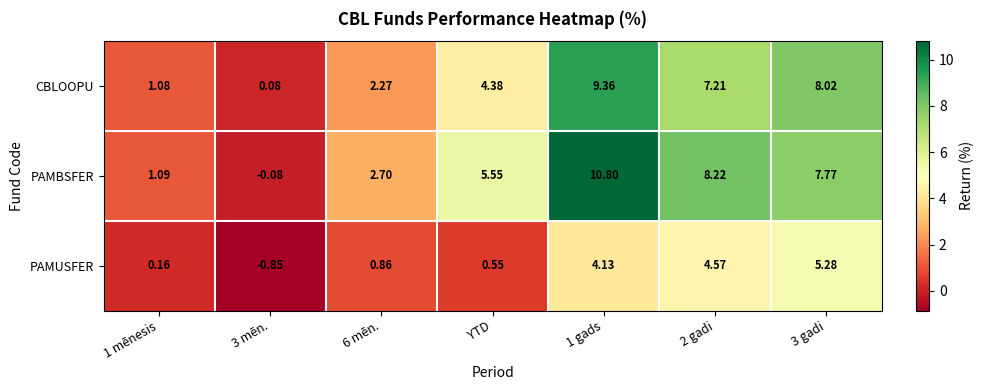

At which label is PAMBSFER closest to 5?

YTD